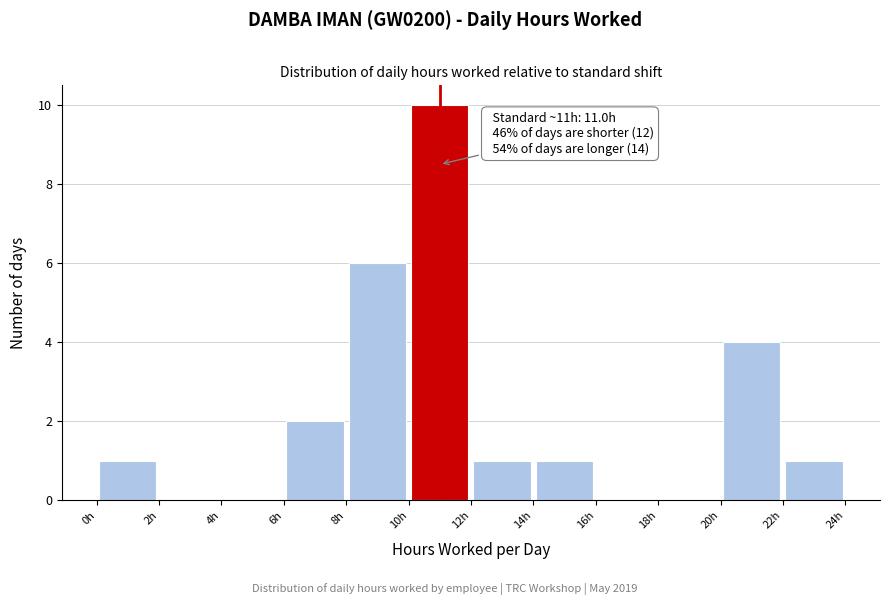

Over which range of the x-axis is the bar tallest?

10 to 12